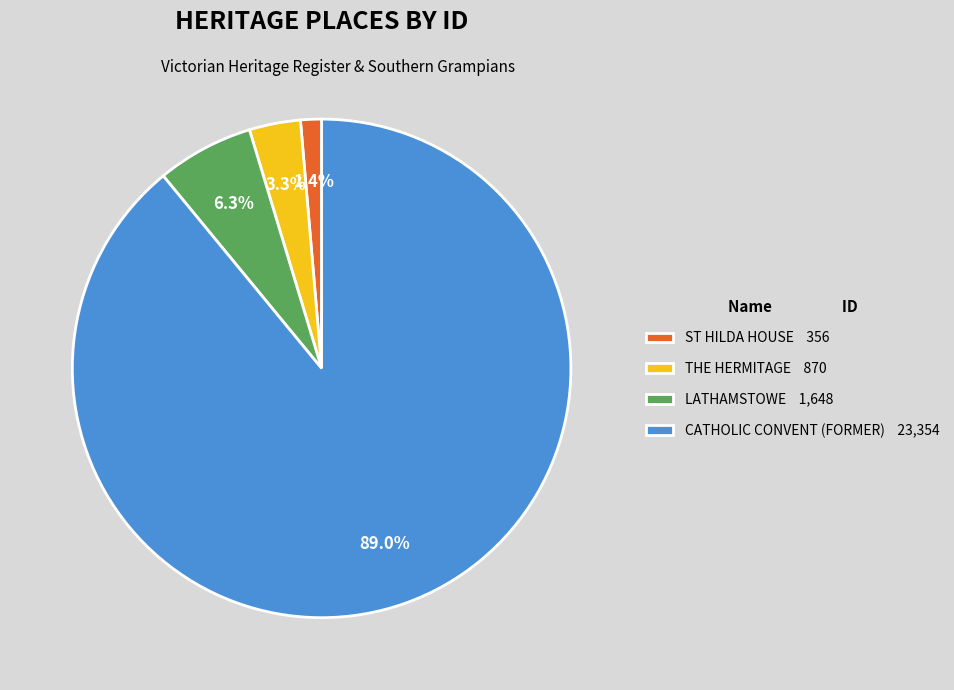

Between CATHOLIC CONVENT (FORMER) 23,354 and LATHAMSTOWE 1,648, which is larger?

CATHOLIC CONVENT (FORMER) 23,354